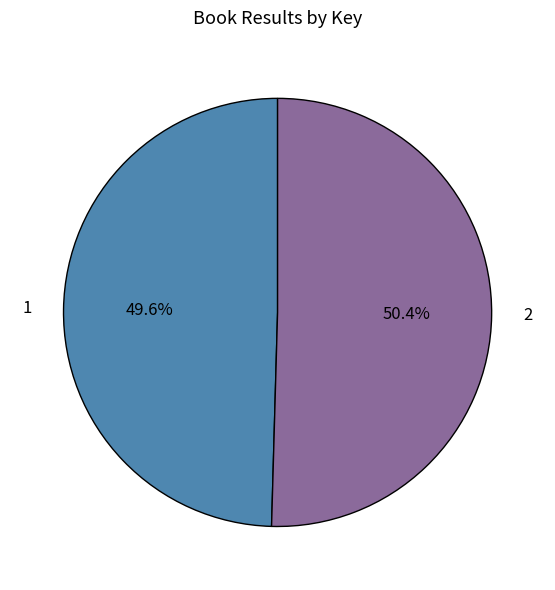

Does any single category account for the majority?

Yes